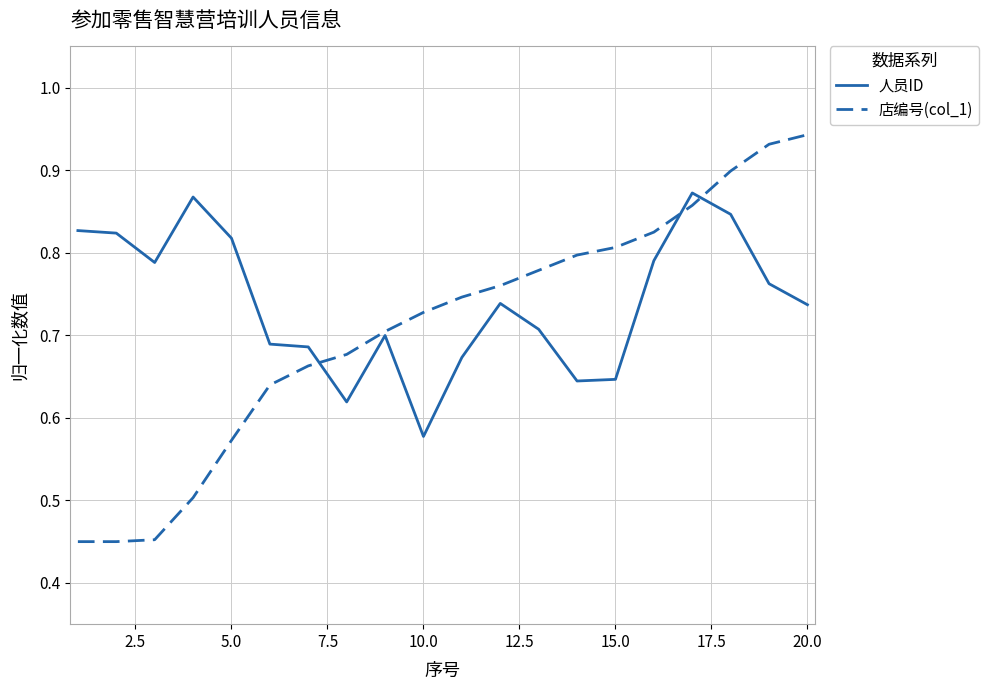

List the series in order of their overall mean, lowest first.

店编号(col_1), 人员ID